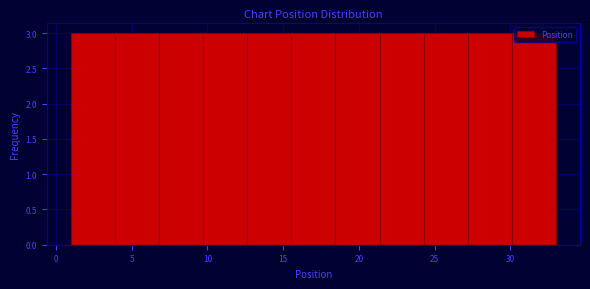

What is the height of the bar covering 21.5 to 24.5 on the x-axis? Neither the bar edges nor the heights are printed on the chart, so give them approximately, as read against the axes.

3